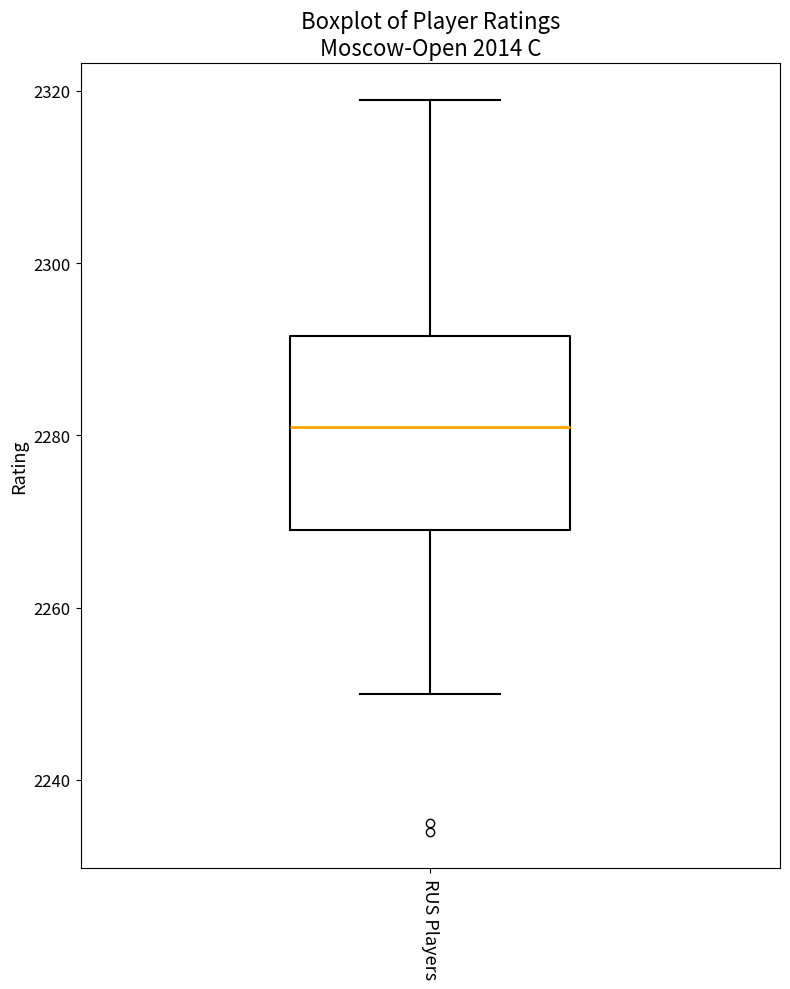

Read this box plot against the y-axis: the position of the median line, the range covered by the box, and the ends of both whiskers. The values are not printed on the chart, so give them approximately, as read against the axis.

median 2282, box 2270 to 2292, whiskers 2250 to 2320